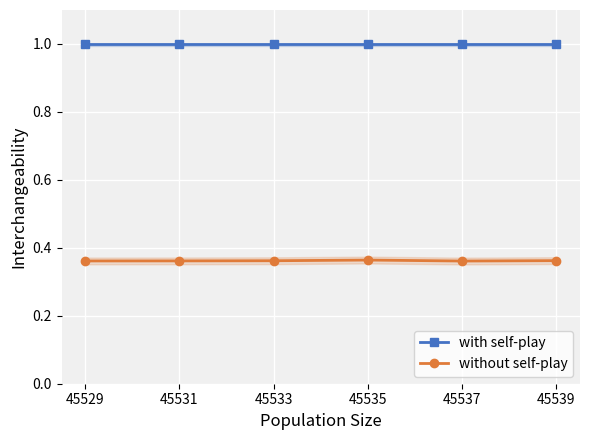

Which series has the largest range (max minus min)?

without self-play